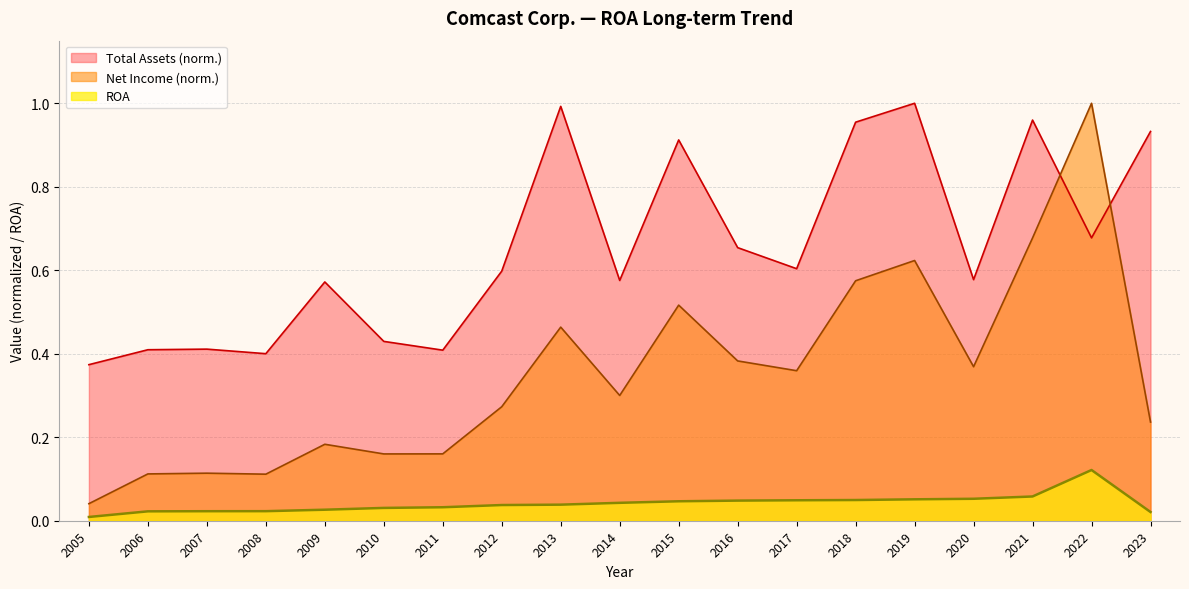

Where is the first local maximum for ROA?

2022